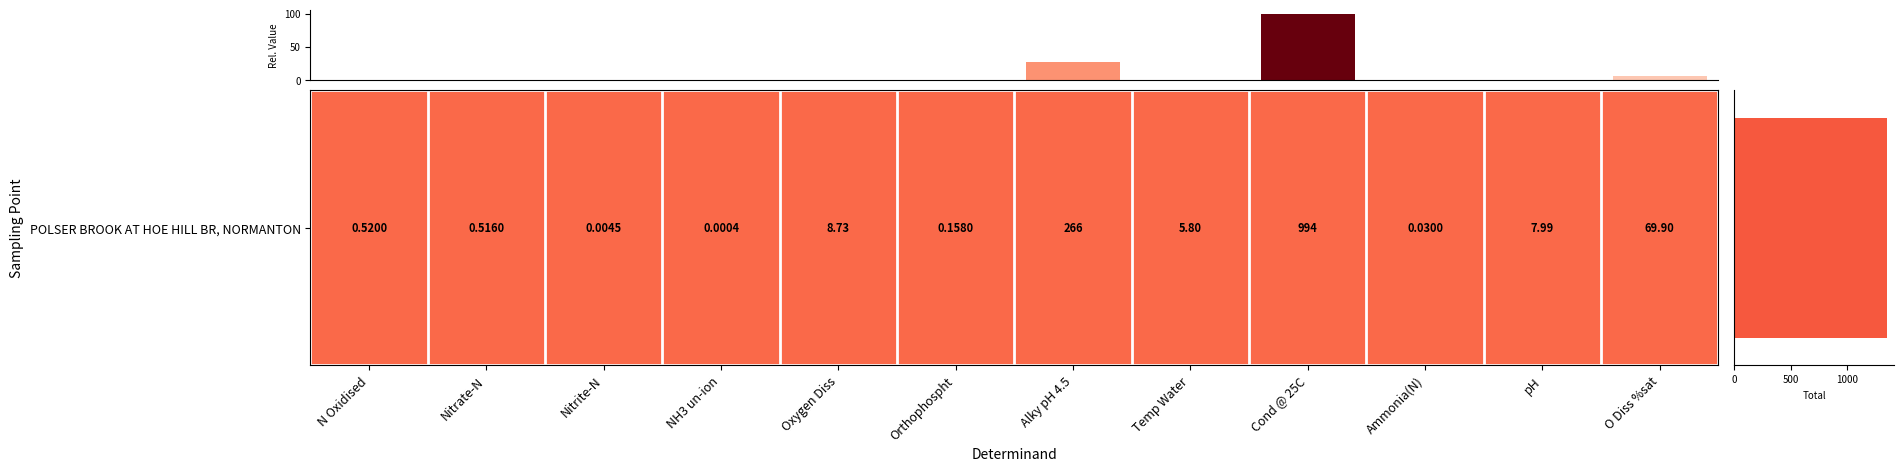

What is the sum of all Normalised Value values?

136.2